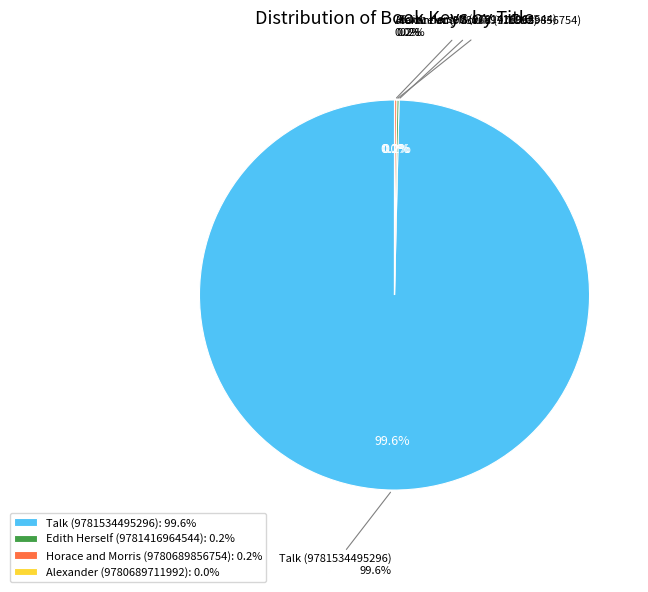

Is there a majority slice in this chart?

Yes